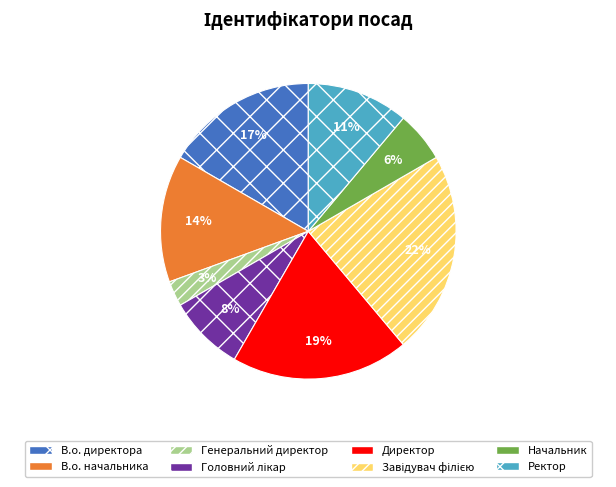

Which slice is the smallest?

Генеральний директор